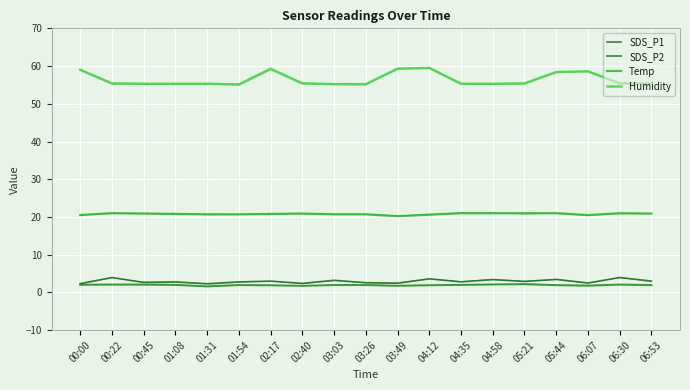

What value does the Temp series have at 01:08?

20.8